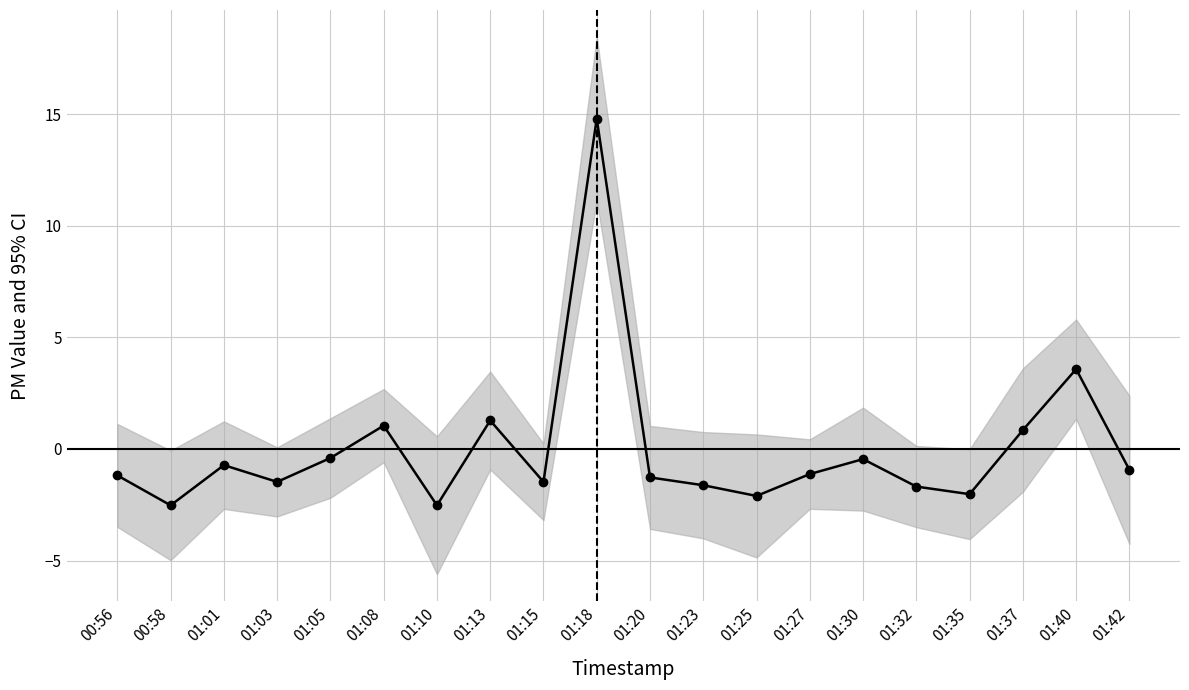

What is the label of the 1st point from the right?

01:42